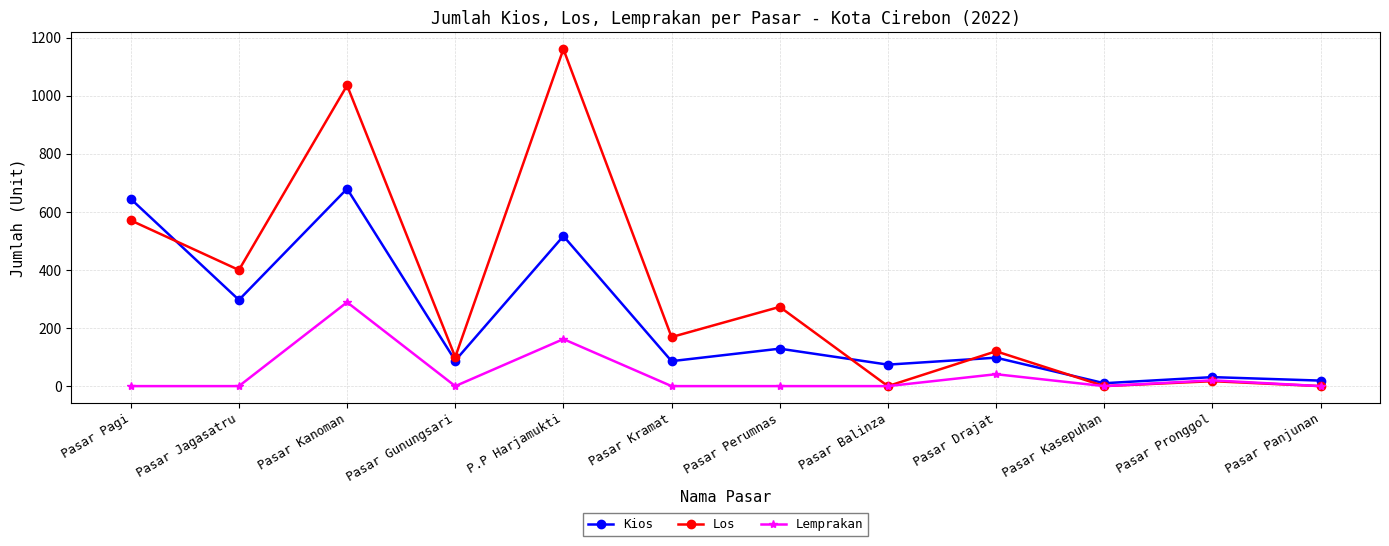

The value of Kios at Pasar Balinza is 24. True or false?

False